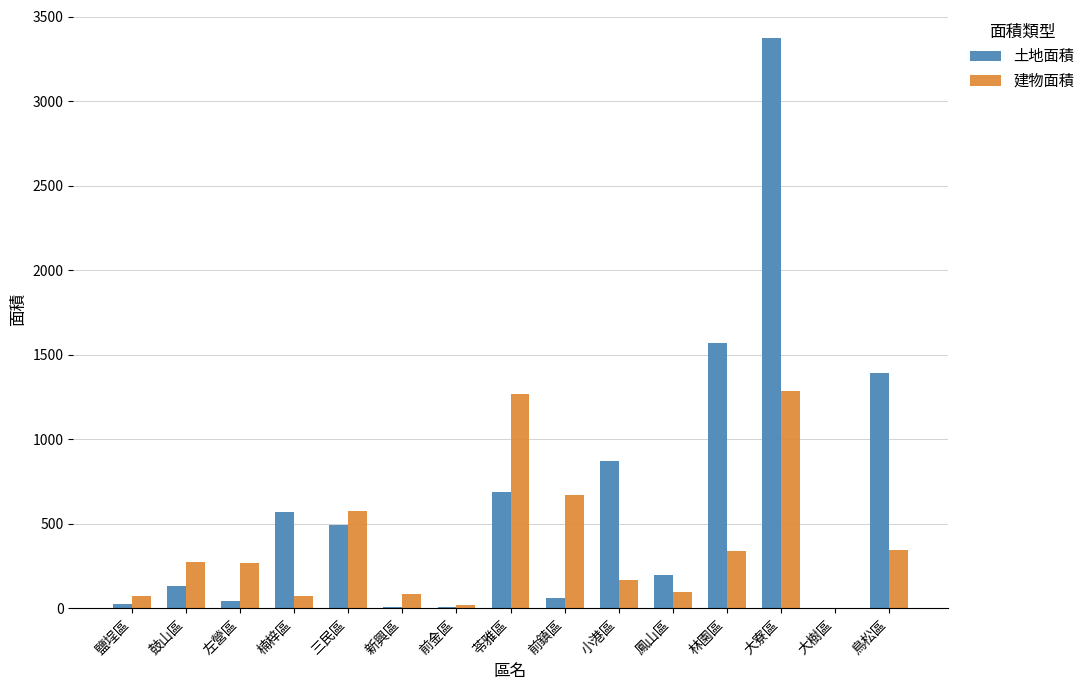

The value of 土地面積 at 三民區 is 493.9. True or false?

True